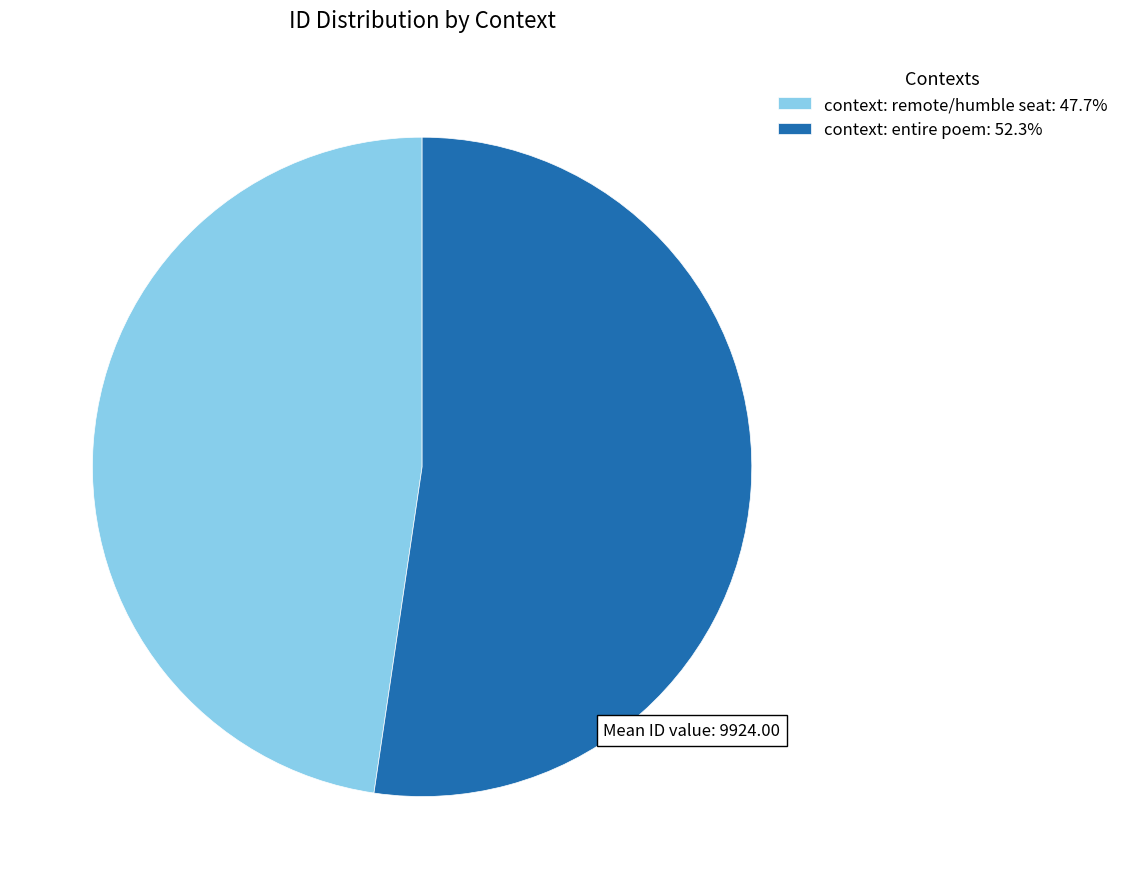

How many segments does this pie chart have?

2